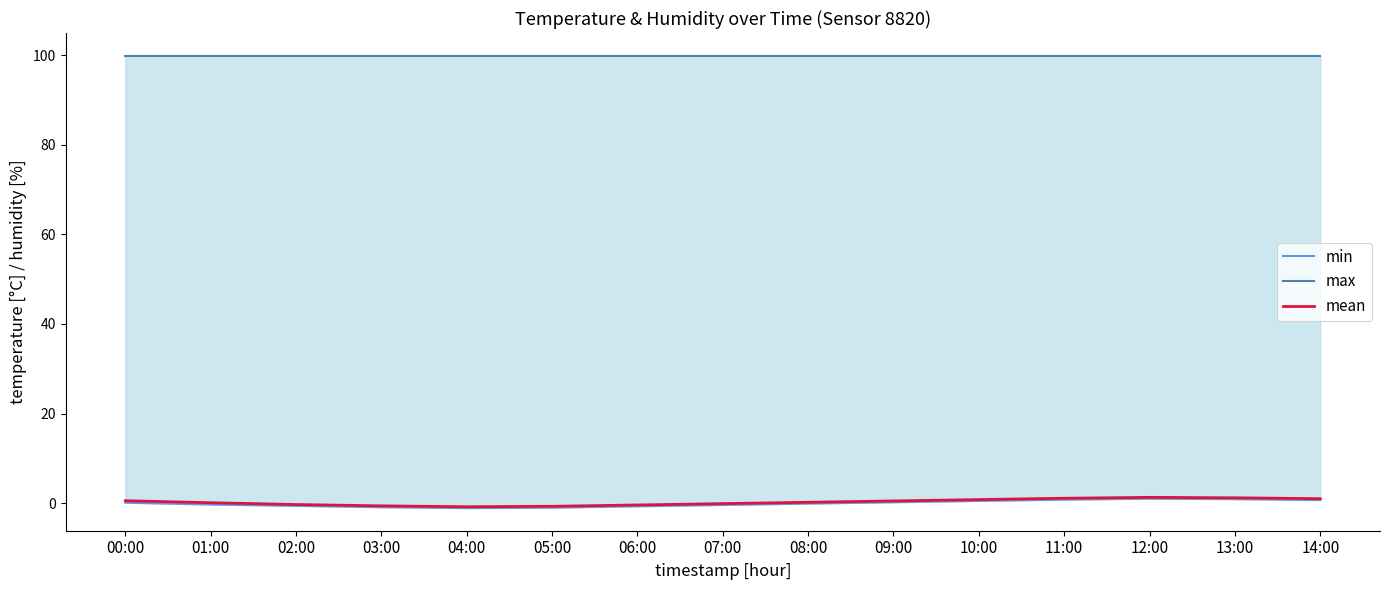

What is the smallest value displayed?

-1.1